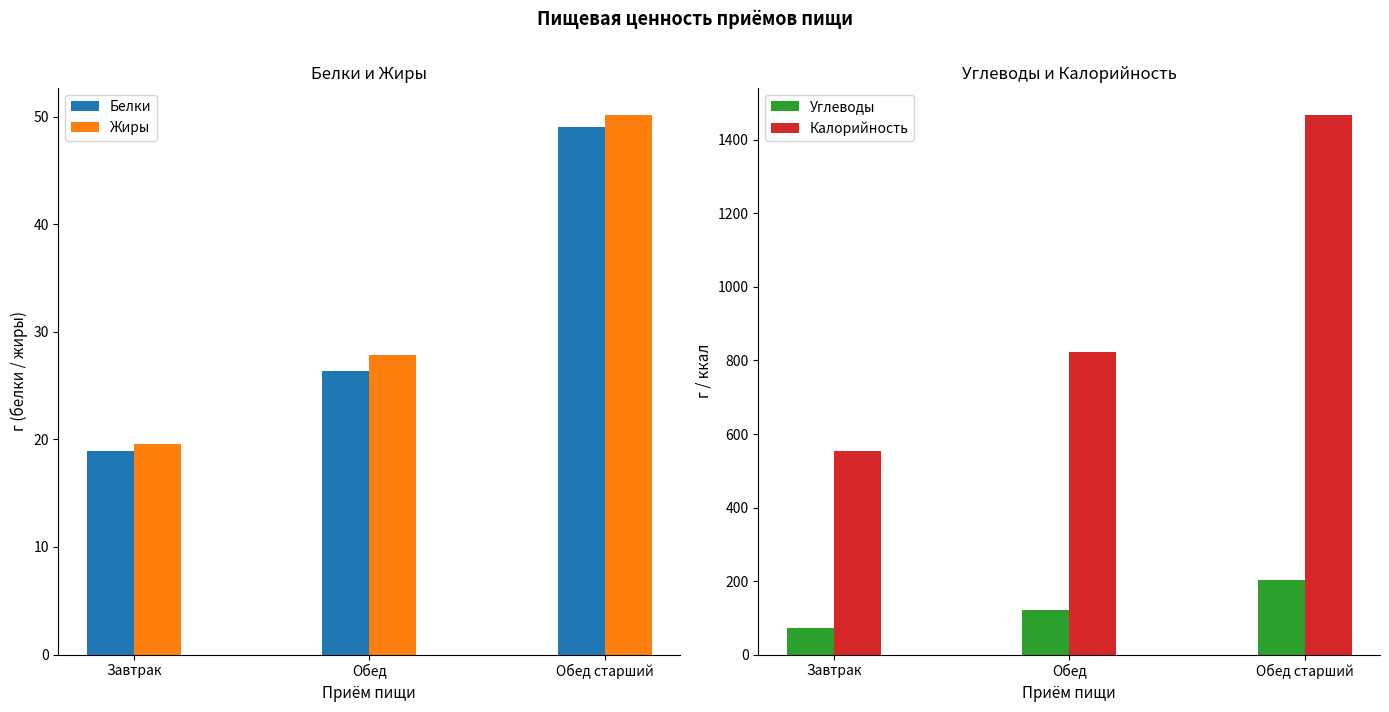

What is the average value of the Углеводы series?

131.0